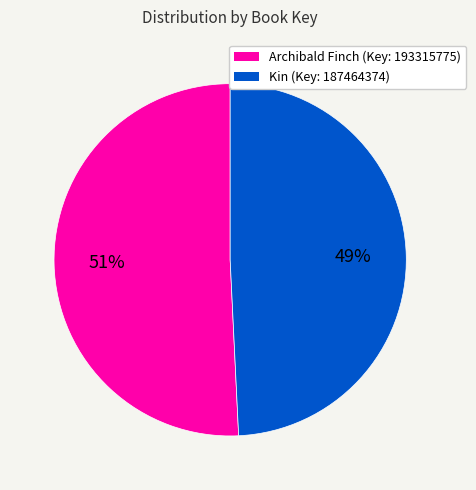

Count the number of slices in the pie.

2